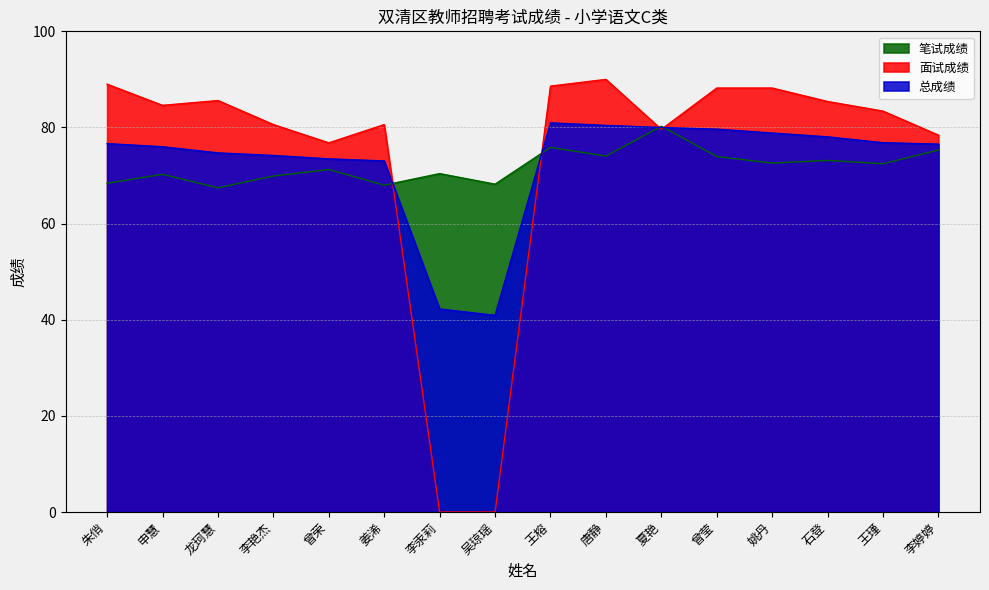

Where do 总成绩 and 笔试成绩 first cross each other?

姜浠 and 李汞莉